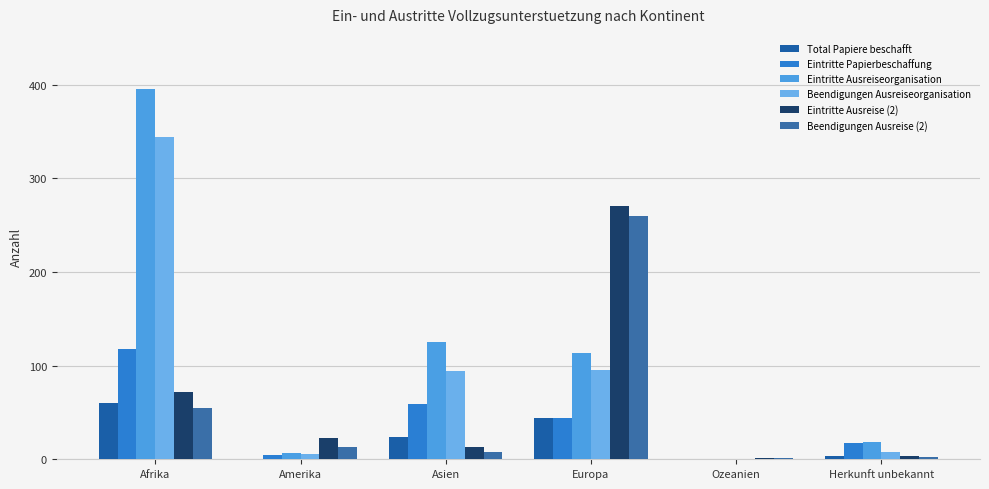

Are the bars horizontal?

No